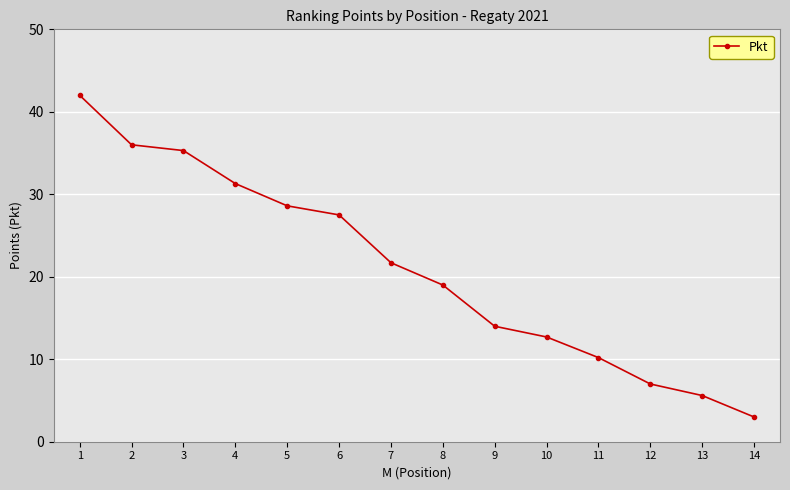

List the labels in order of value, smallest first.

14, 13, 12, 11, 10, 9, 8, 7, 6, 5, 4, 3, 2, 1